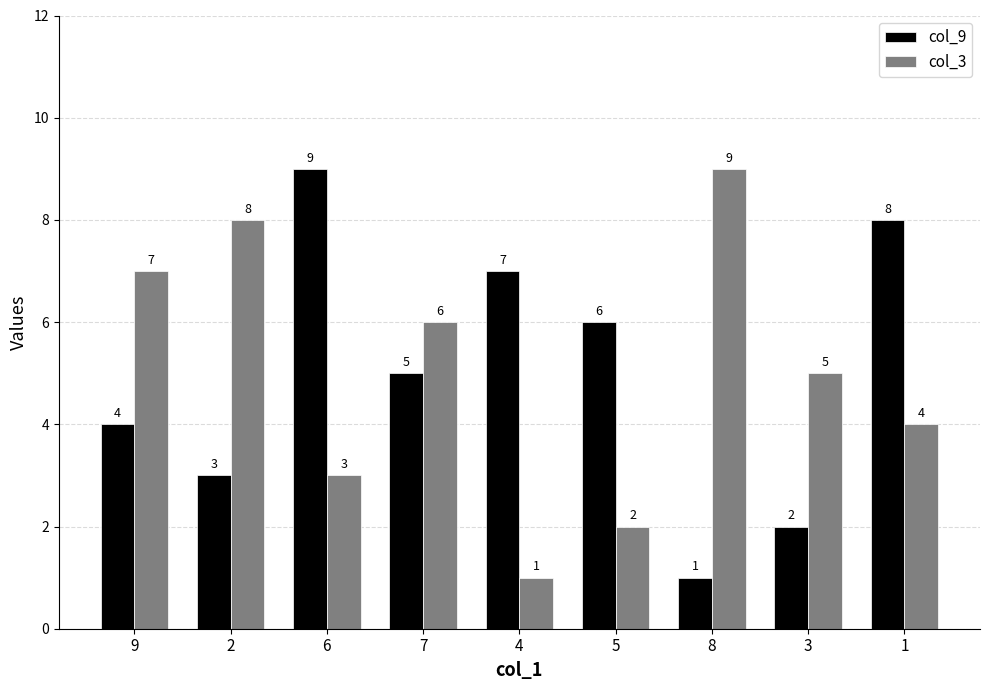

Reading left to right, what are all the values shown in this chart?

col_9: 4	3	9	5	7	6	1	2	8
col_3: 7	8	3	6	1	2	9	5	4